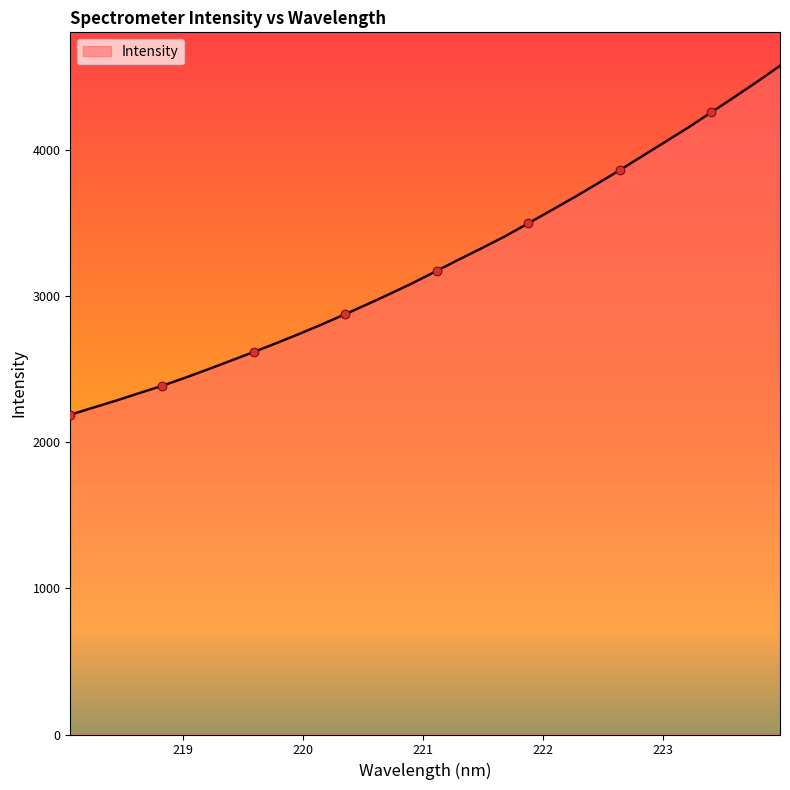

What is the greatest value displayed?

4573.9